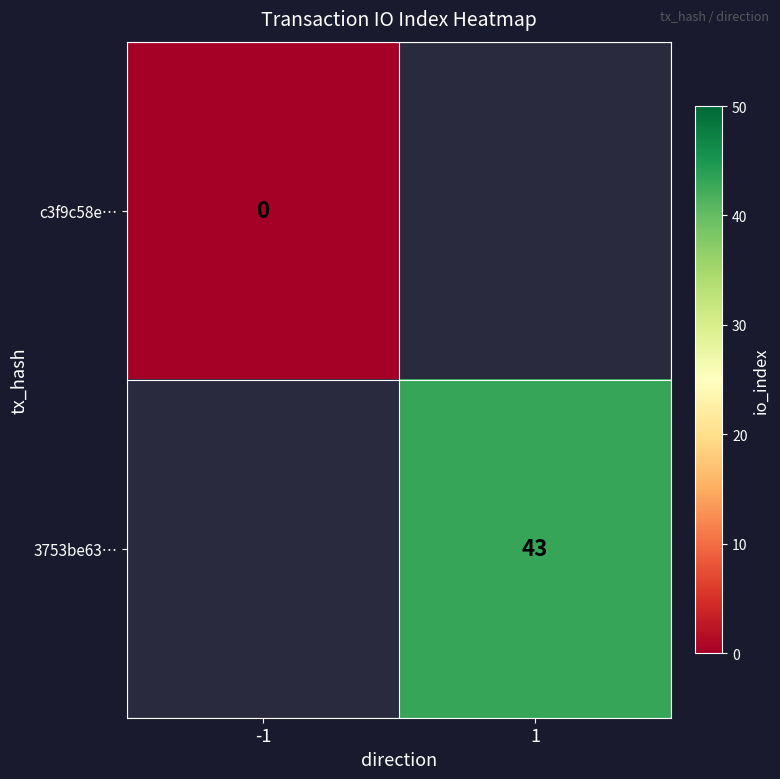

Is the value of c3f9c58e… at -1 greater than the value of 3753be63… at 1?

No